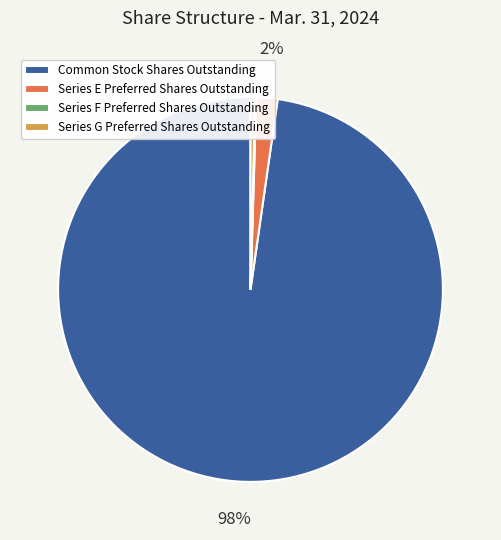

Does Common Stock Shares Outstanding represent more than half of the total?

Yes